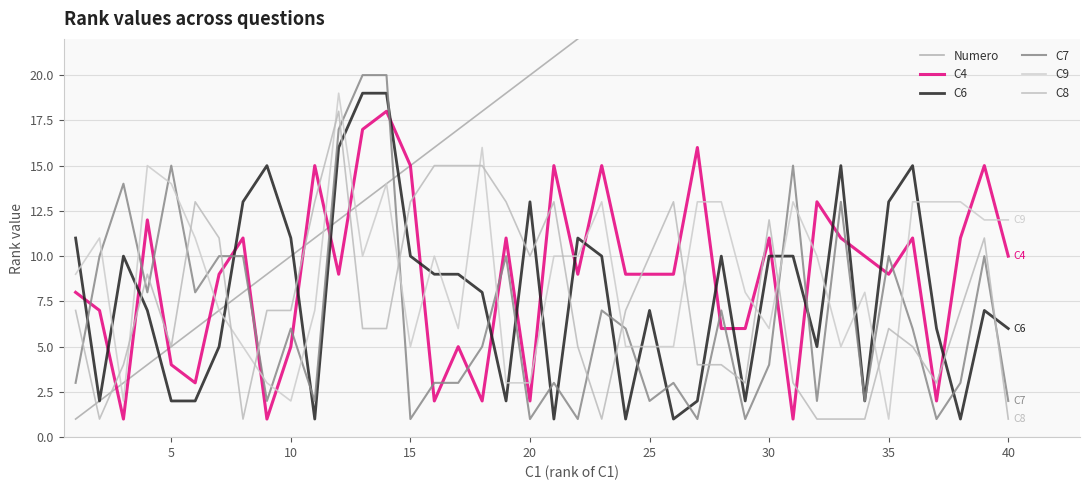

What is the total value across all series at 20?

49